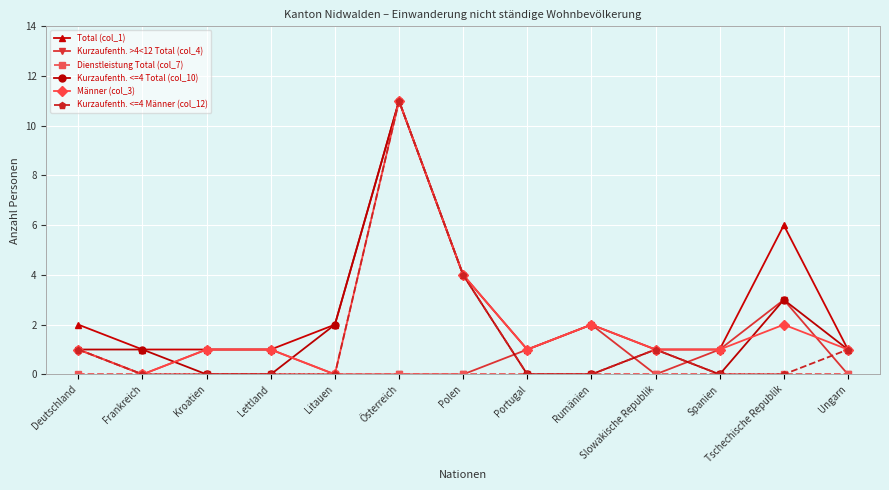

At which category is the sum across all series the highest?

Österreich